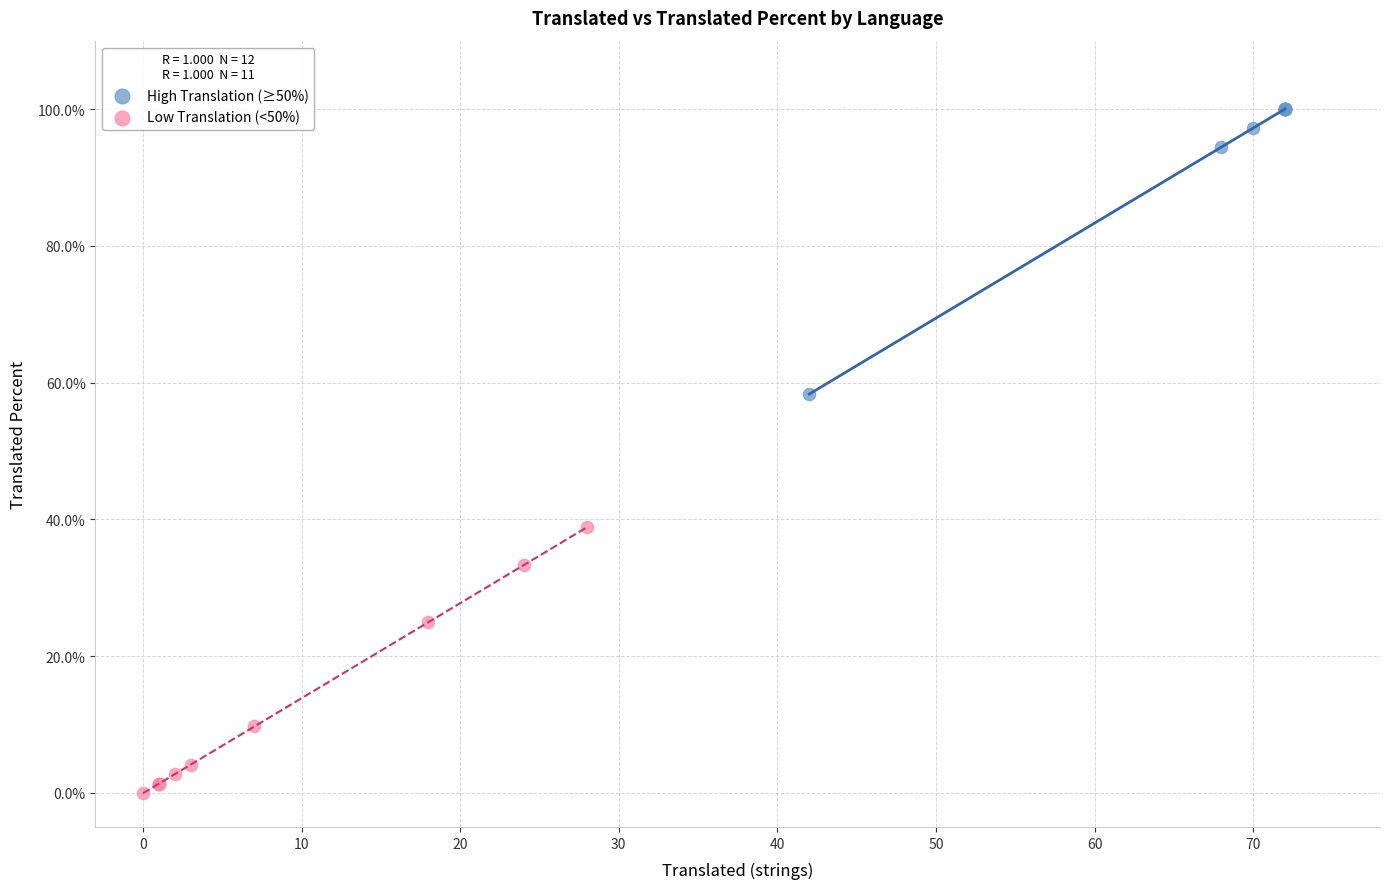

What are all the series names shown in the legend?

High Translation (≥50%), Low Translation (<50%)